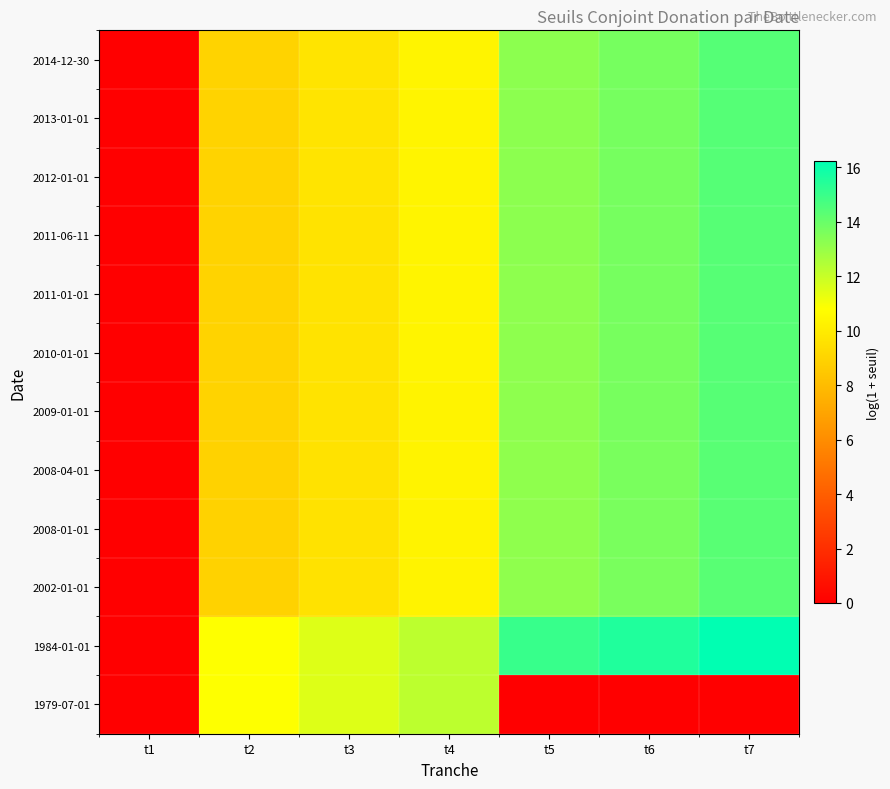

How many distinct data groups are displayed?

12